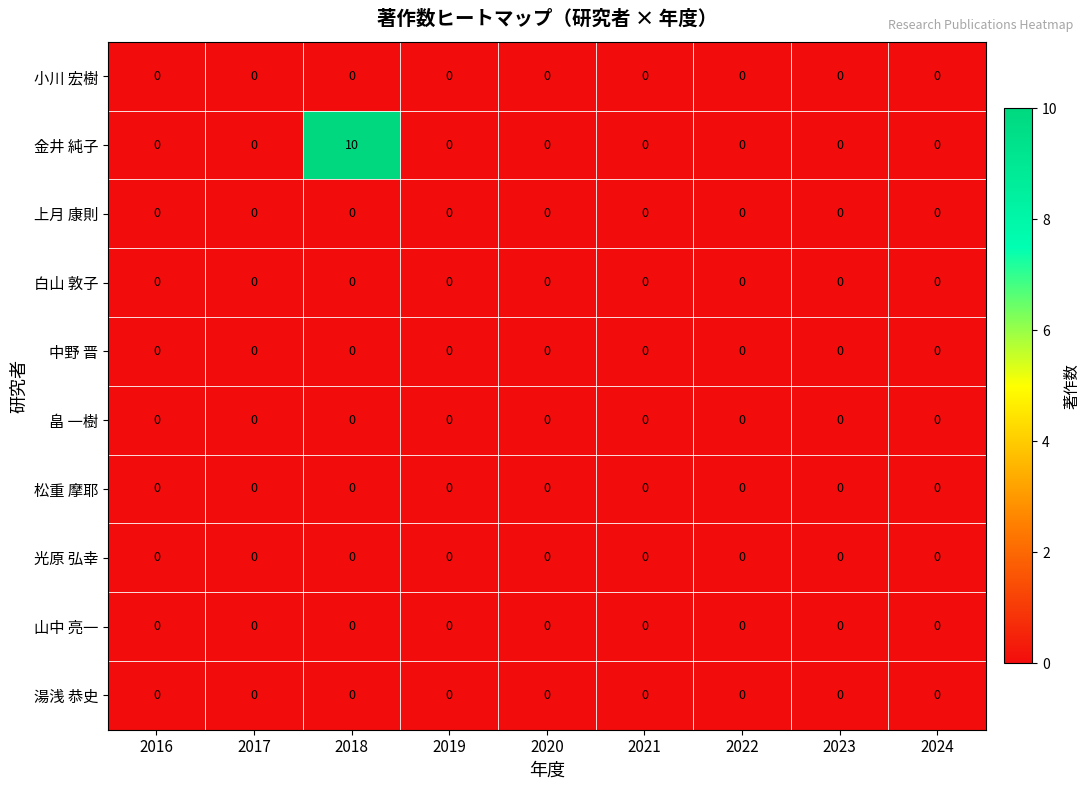

At which category is the sum across all series the highest?

2018